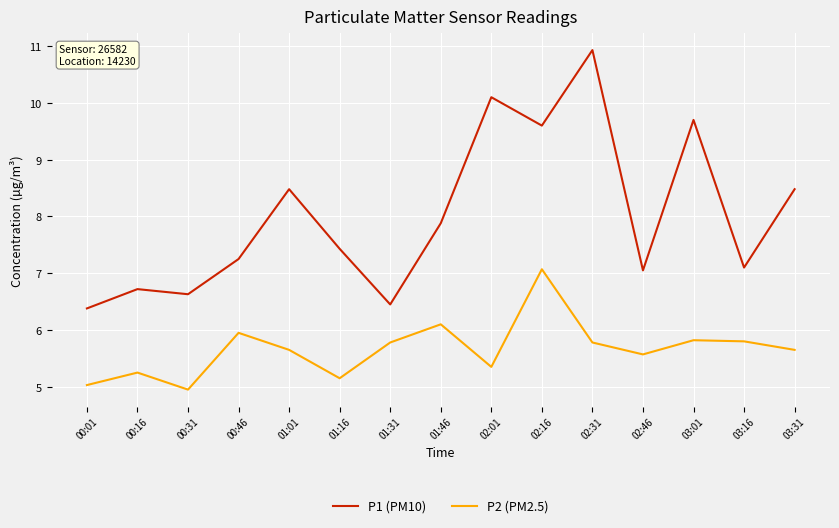

How many lines are shown in the chart?

2